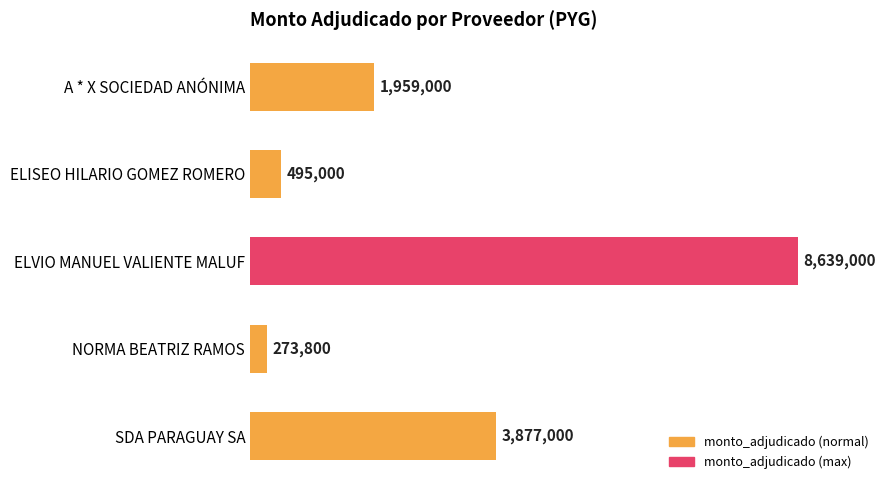

List the labels in order of value, smallest first.

NORMA BEATRIZ RAMOS, ELISEO HILARIO GOMEZ ROMERO, A * X SOCIEDAD ANÓNIMA, SDA PARAGUAY SA, ELVIO MANUEL VALIENTE MALUF